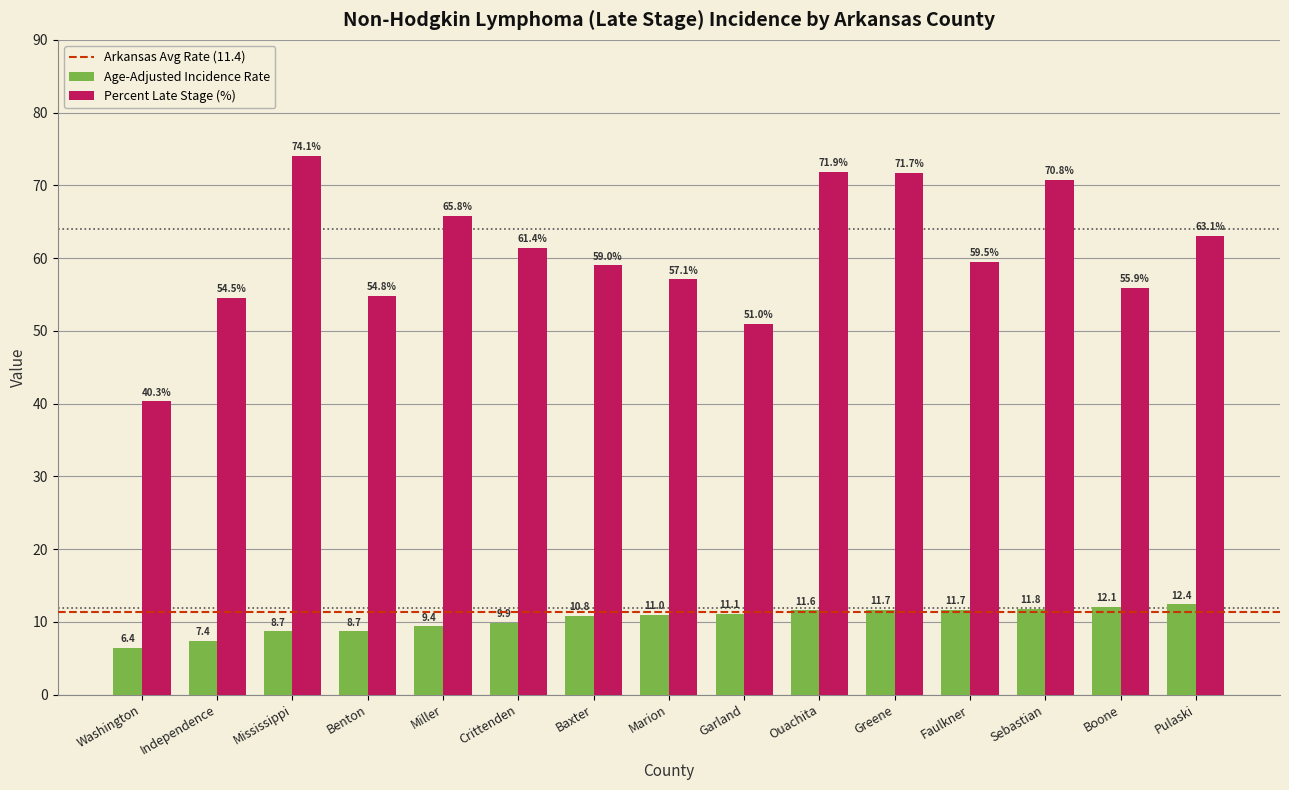

The Age-Adjusted Incidence Rate series shows 17.3 at Crittenden. True or false?

False